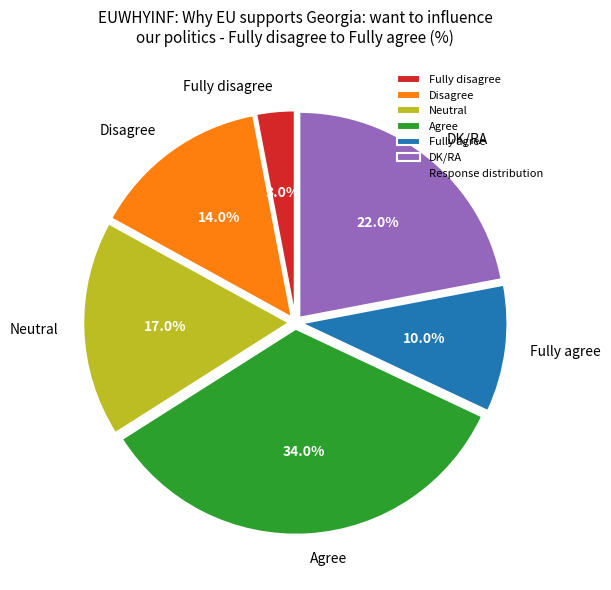

Which category has the biggest portion of the pie?

Agree